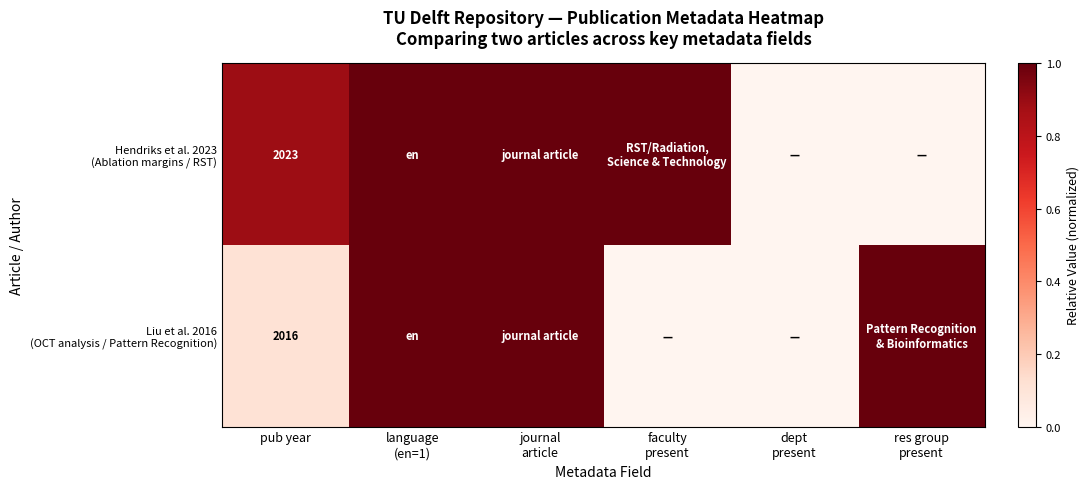

List the series in order of their overall mean, highest first.

Hendriks et al. 2023 (Ablation margins / RST), Liu et al. 2016 (OCT analysis / Pattern Recognition)